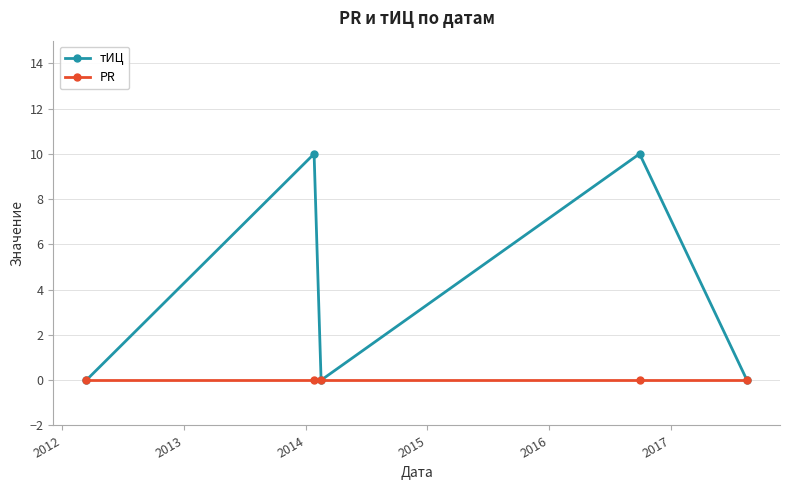

How many lines are shown in the chart?

2